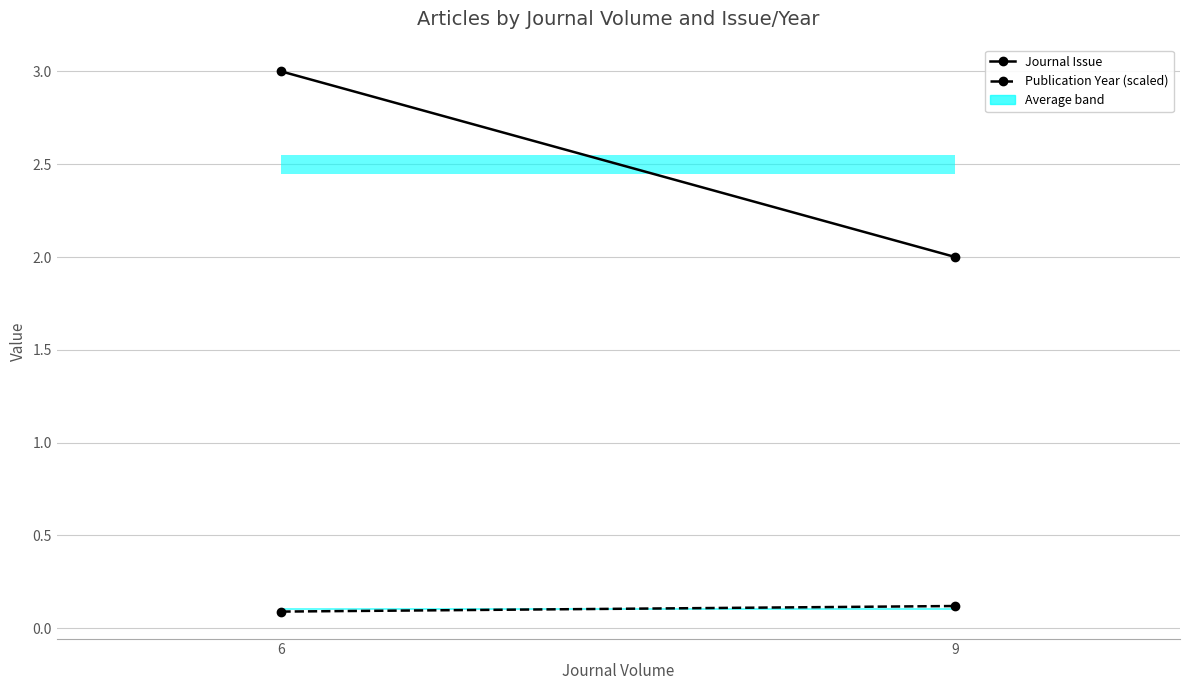

List the series in order of their overall mean, lowest first.

Publication Year (scaled), Journal Issue